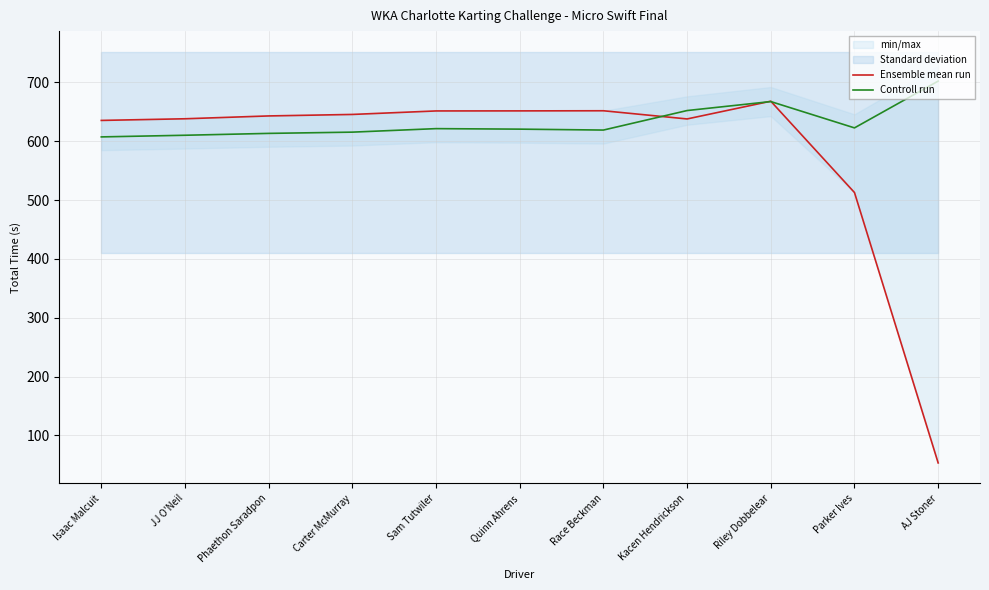

What value does the Ensemble mean run series have at Kacen Hendrickson?

638.0